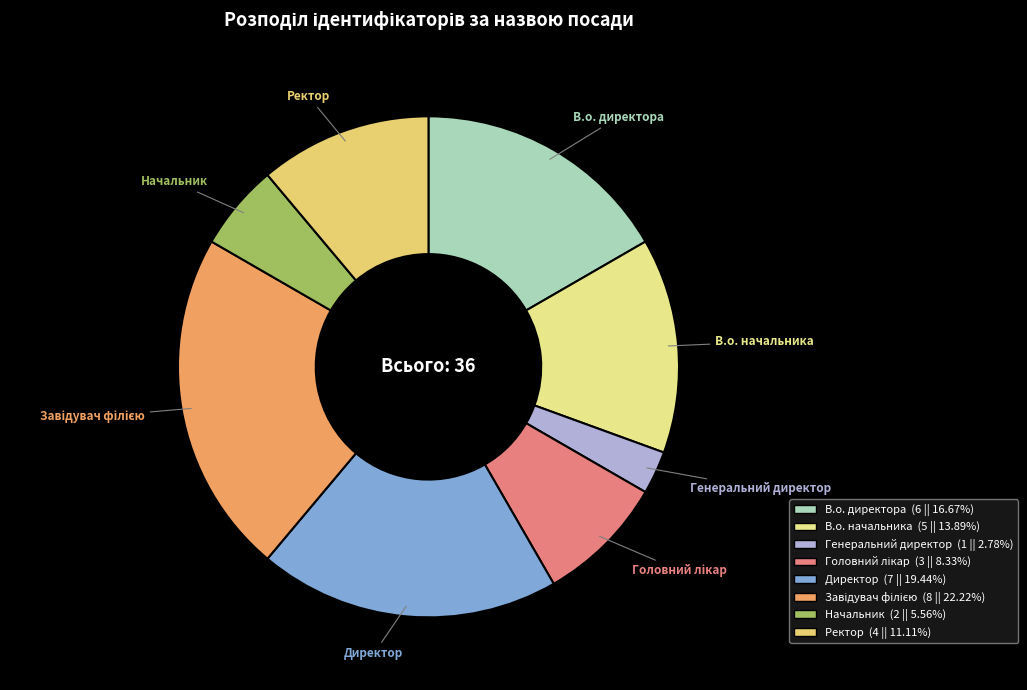

Is the sum of Ректор and В.о. начальника greater than half?

No